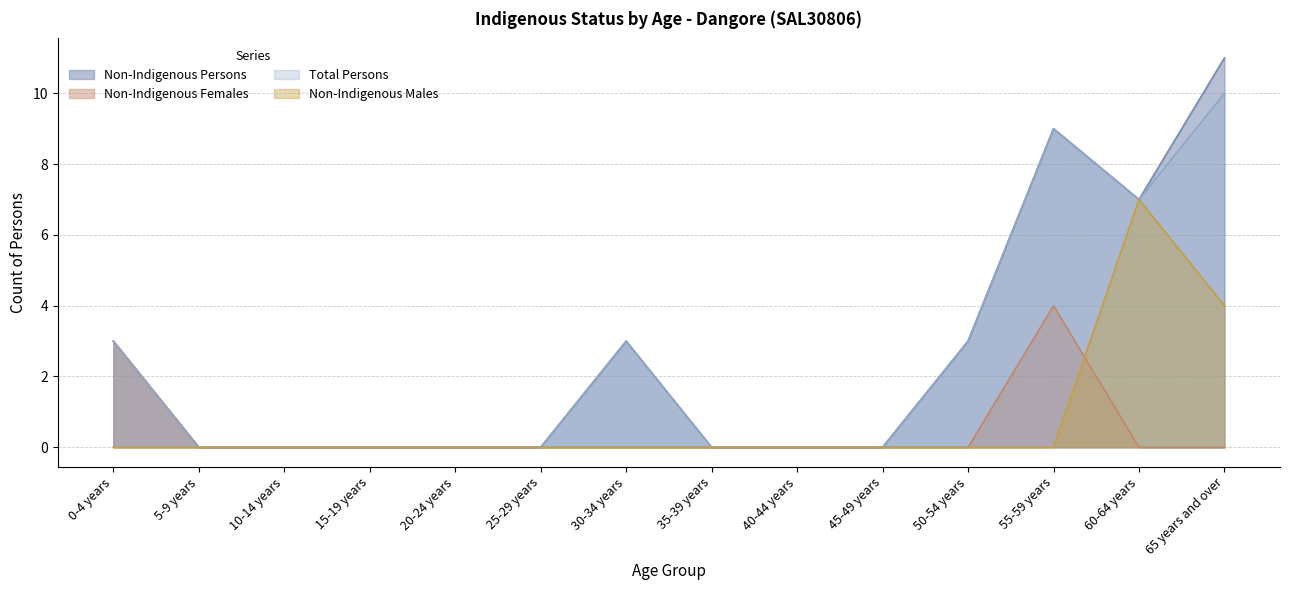

List the series in order of their peak value, lowest first.

Non-Indigenous Females, Non-Indigenous Males, Total Persons, Non-Indigenous Persons